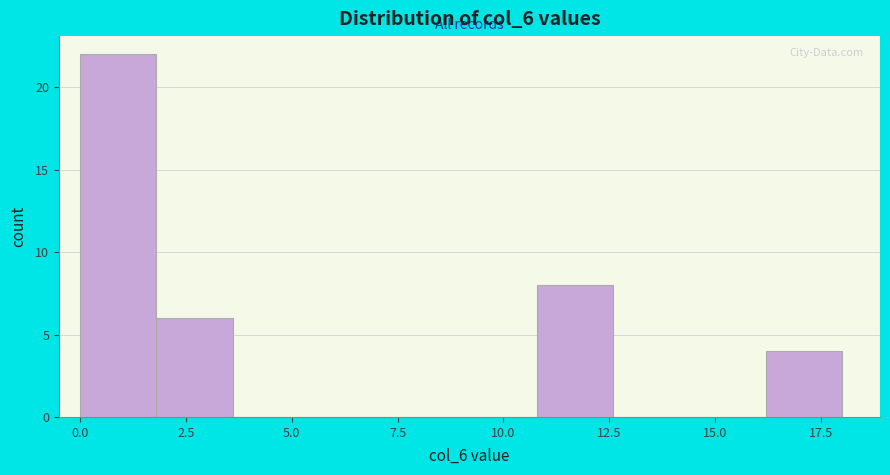

Read against the x-axis, roughly where is the centre of the tallest bar?

1.0